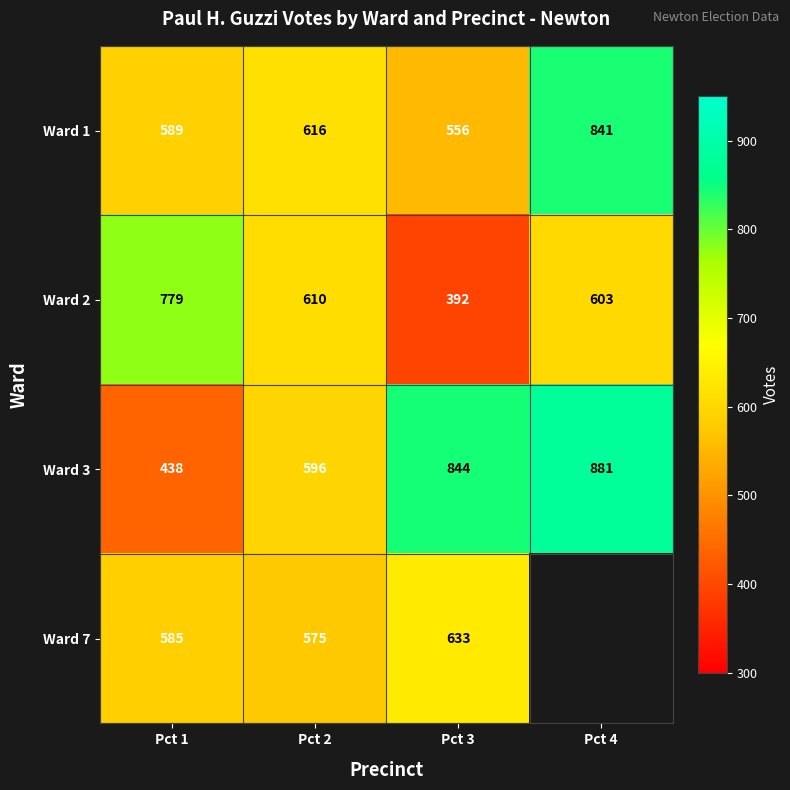

Which has a higher value, Pct 1 or Pct 2?

Pct 2